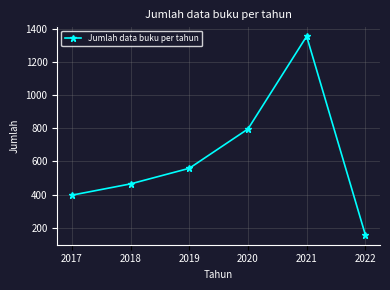

Rank the categories by value from lowest to highest.

2022, 2017, 2018, 2019, 2020, 2021